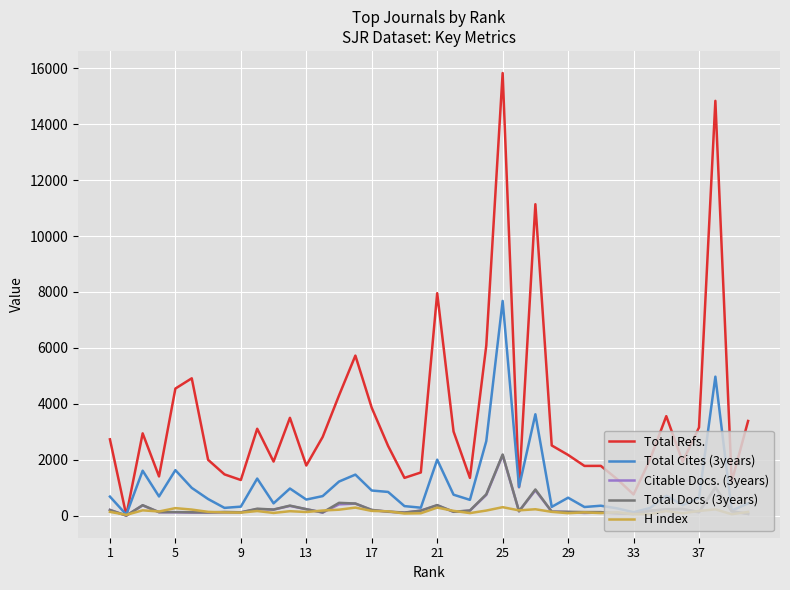

Which series ends up on top after the final intersection of Total Refs. and H index?

Total Refs.